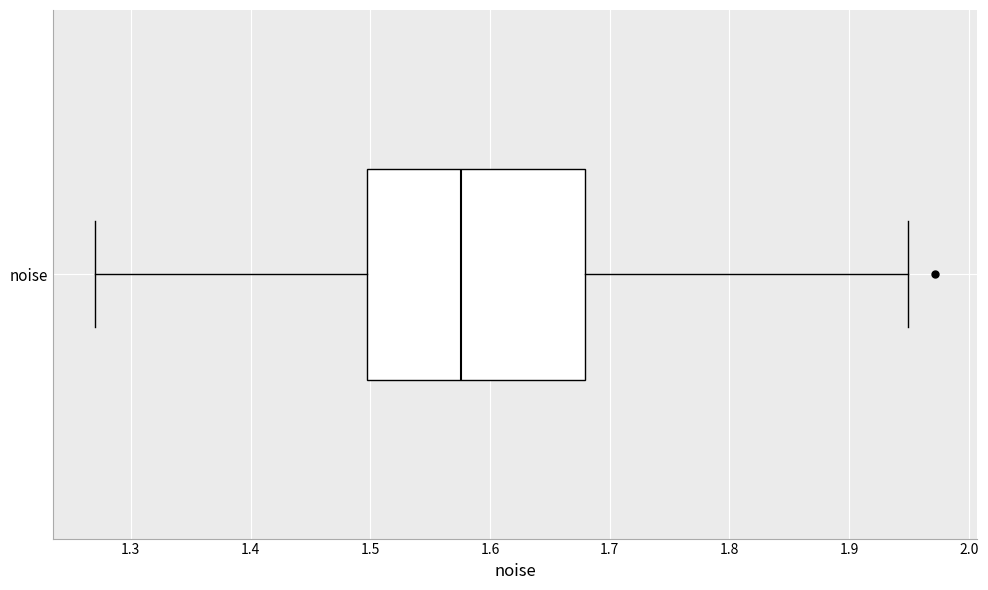

Where is the left edge of the box for noise on the x-axis? The values are not printed on the chart, so give them approximately, as read against the axis.

1.50